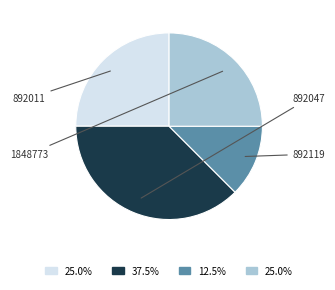

Does 892047 account for over 50% of the chart?

No